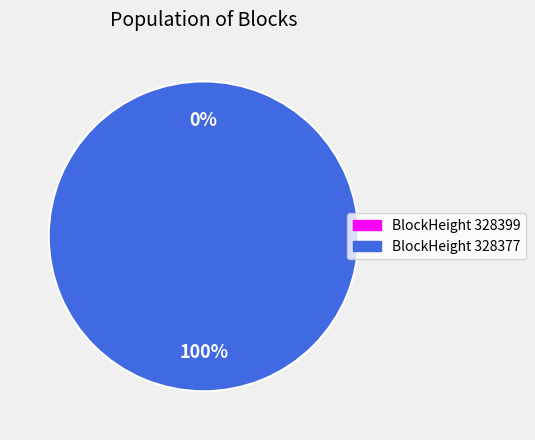

To the nearest percent, what is the combined percentage of 328377 and 328399?

100%